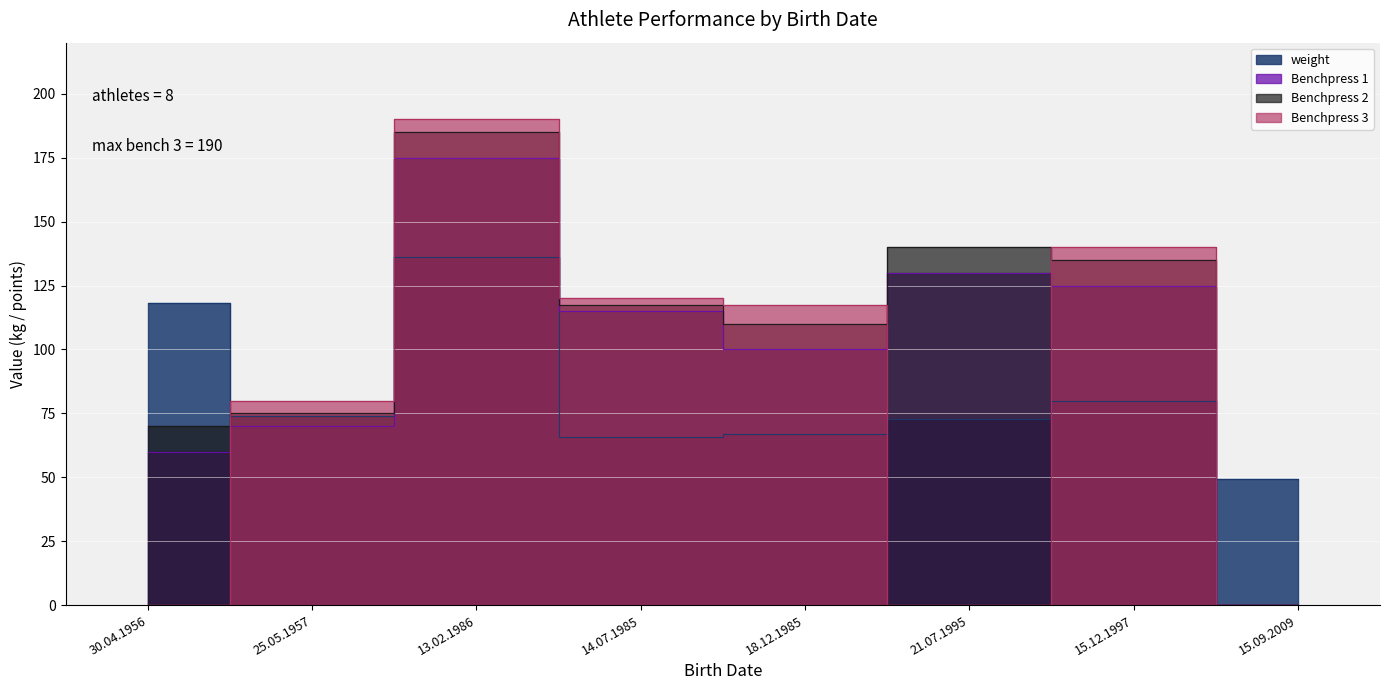

At which label does Benchpress 3 first exceed 117?

13.02.1986